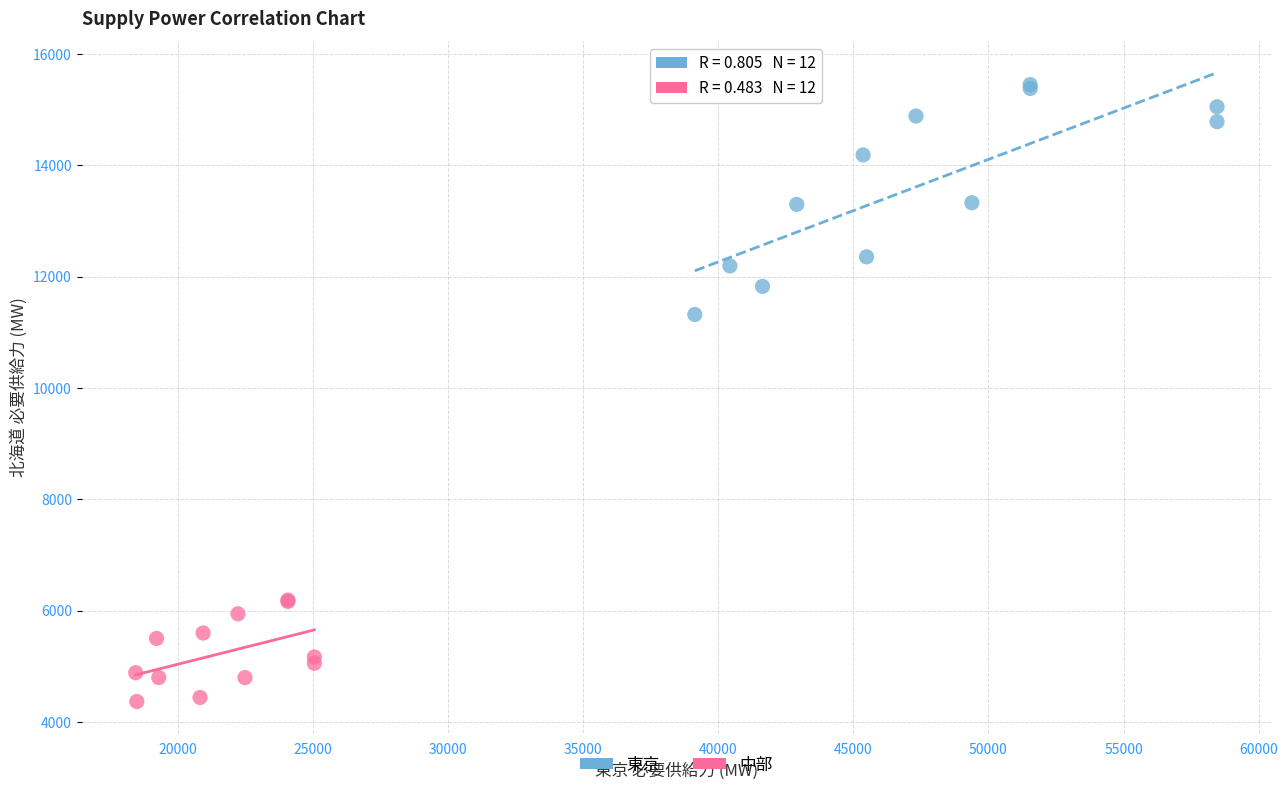

Which series contains the lowest Y value?

中部